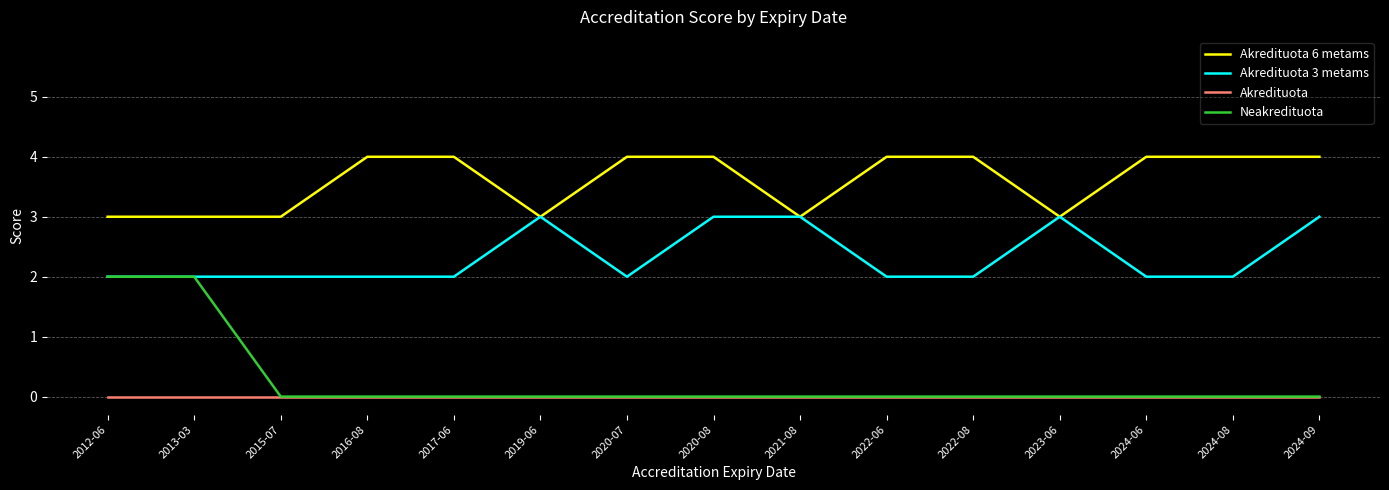

Rank the series by their maximum value, from highest to lowest.

Akredituota 6 metams, Akredituota 3 metams, Neakredituota, Akredituota